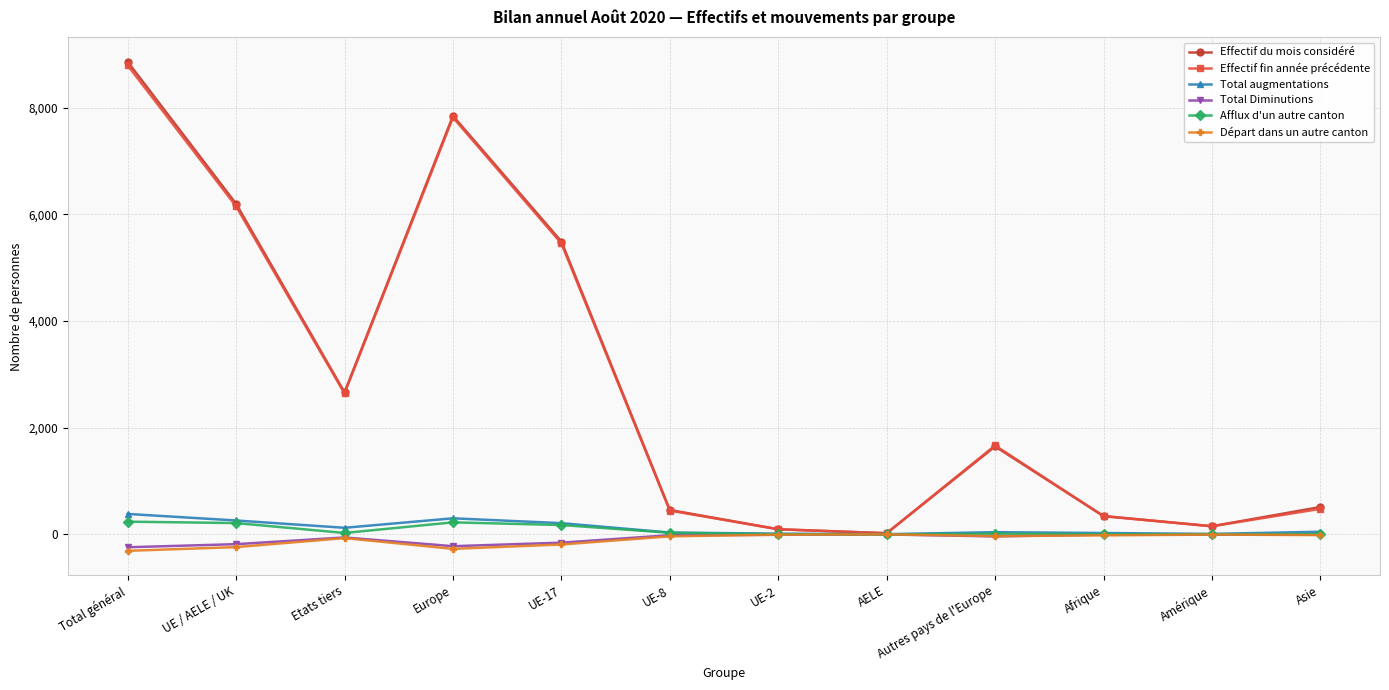

At which category does Effectif fin année précédente reach its first local valley?

Etats tiers